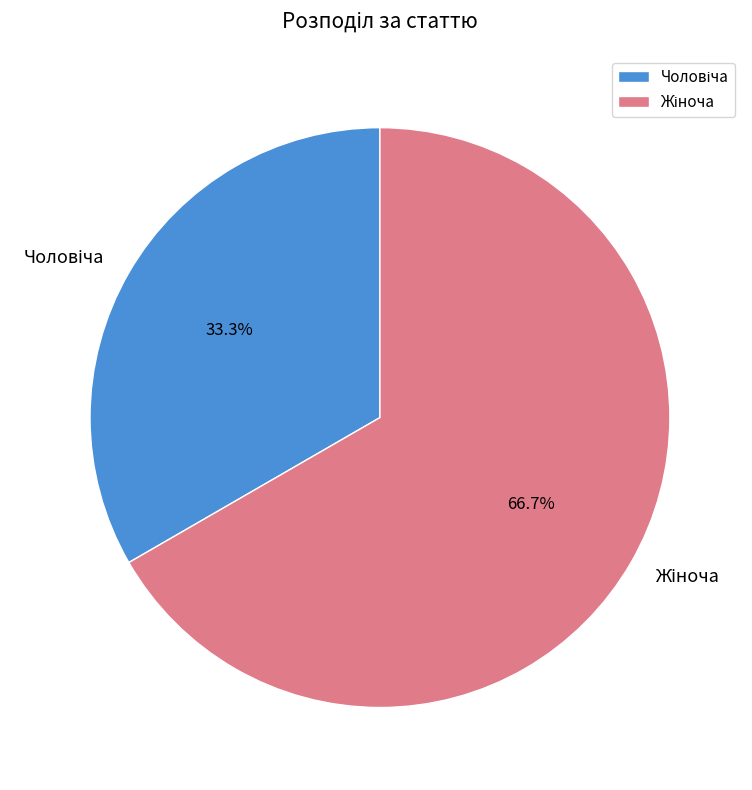

Is there a majority slice in this chart?

Yes